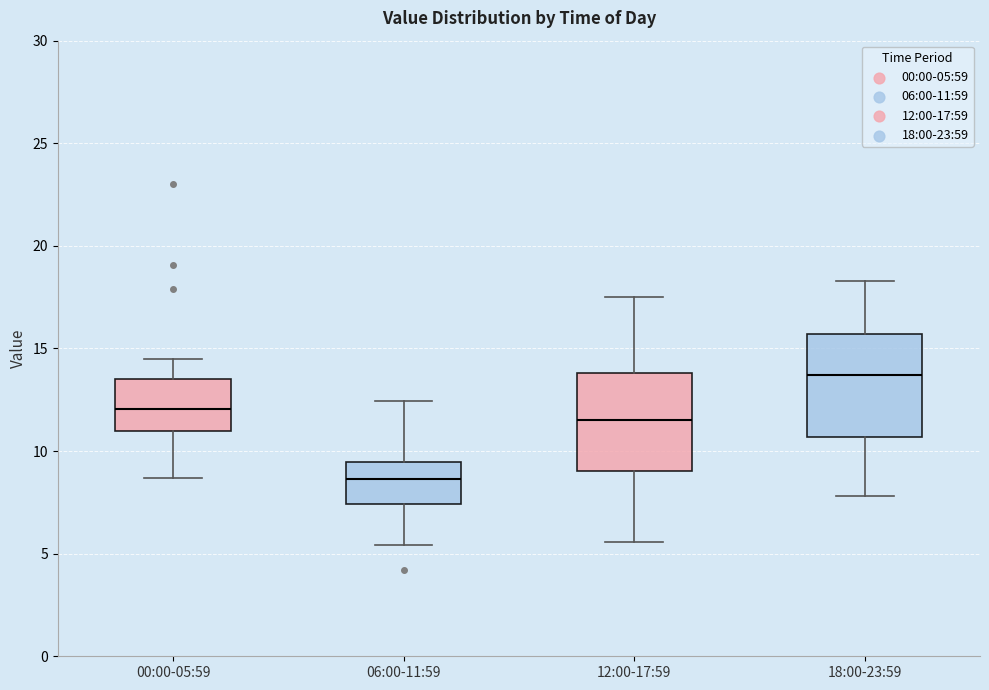

Where does the median line of the box for 18:00-23:59 sit on the y-axis? The values are not printed on the chart, so give them approximately, as read against the axis.

13.5